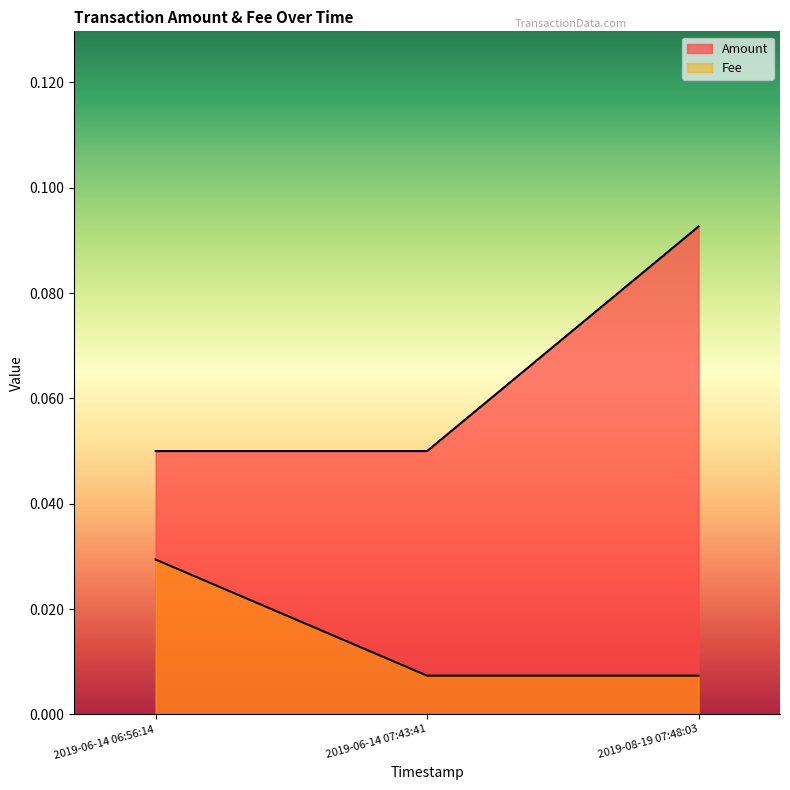

The Amount series shows 0.1 at 2019-06-14 06:56:14. True or false?

False